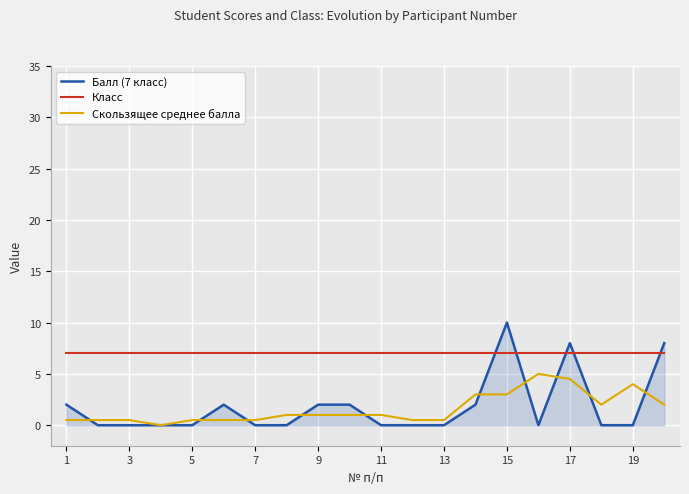

List the series in order of their peak value, lowest first.

Скользящее среднее балла, Класс, Балл (7 класс)